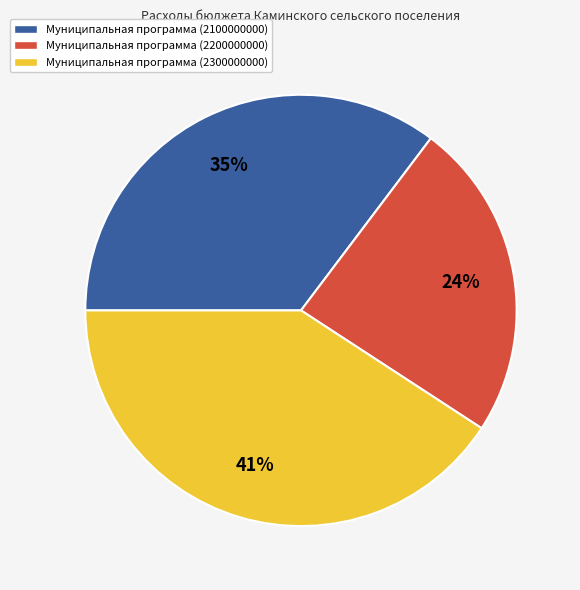

To the nearest percent, what portion does Муниципальная программа (2300000000) represent?

41%